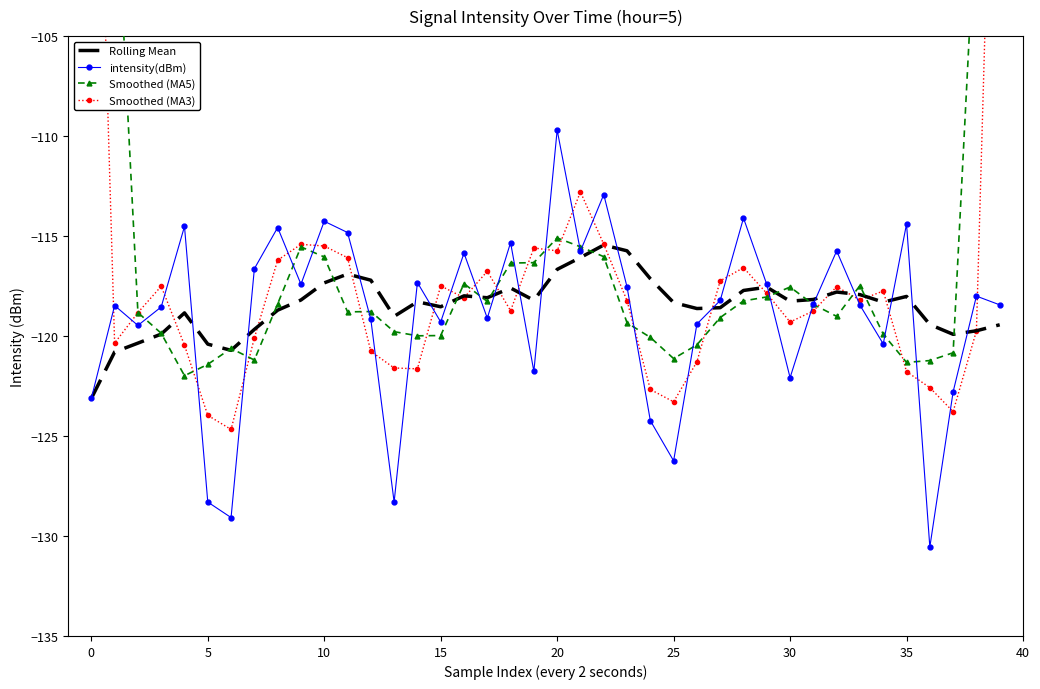

At how many categories does at least one series exceed -72?

1